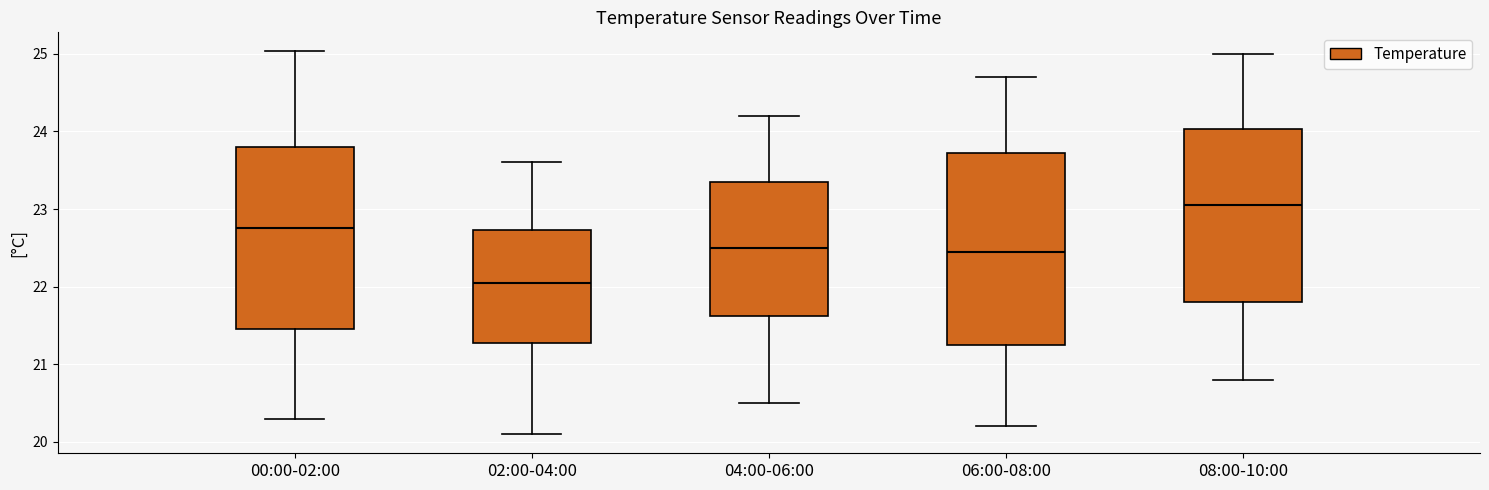

Which box has the highest median line?

08:00-10:00